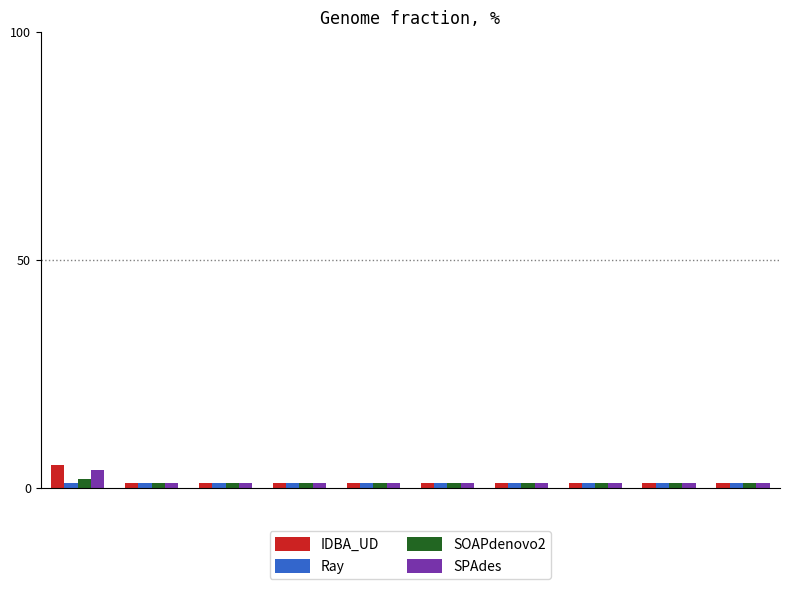

What is the value of the SOAPdenovo2 bar at the 7th from the left?

1